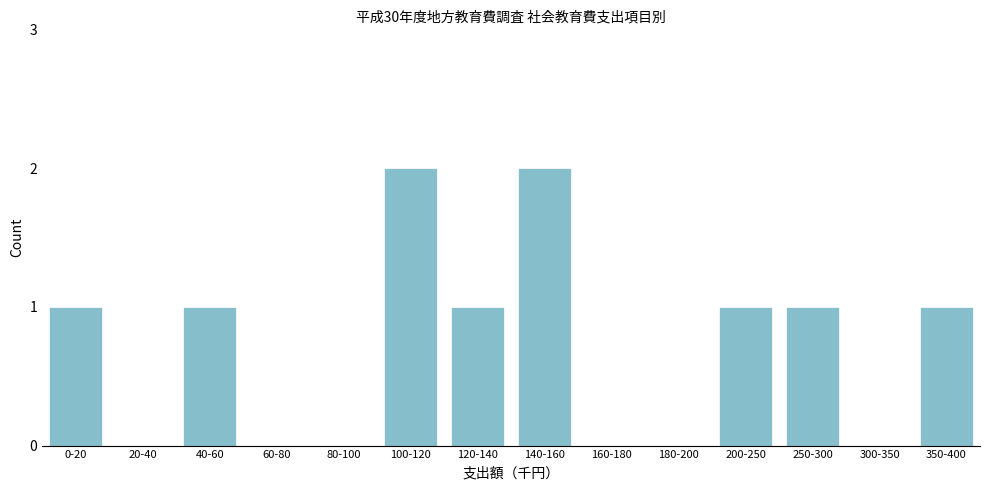

Reading left to right, what are all the values shown in this chart?

0-20=1	20-40=0	40-60=1	60-80=0	80-100=0	100-120=2	120-140=1	140-160=2	160-180=0	180-200=0	200-250=1	250-300=1	300-350=0	350-400=1